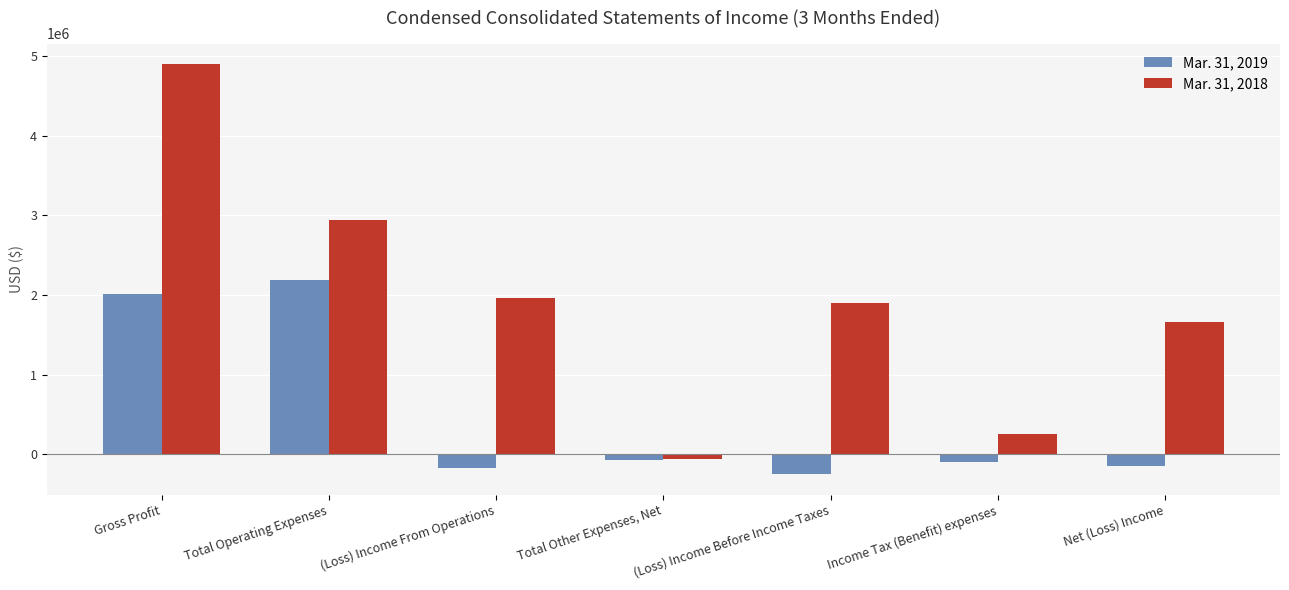

What is the maximum value shown in the chart?

4901542